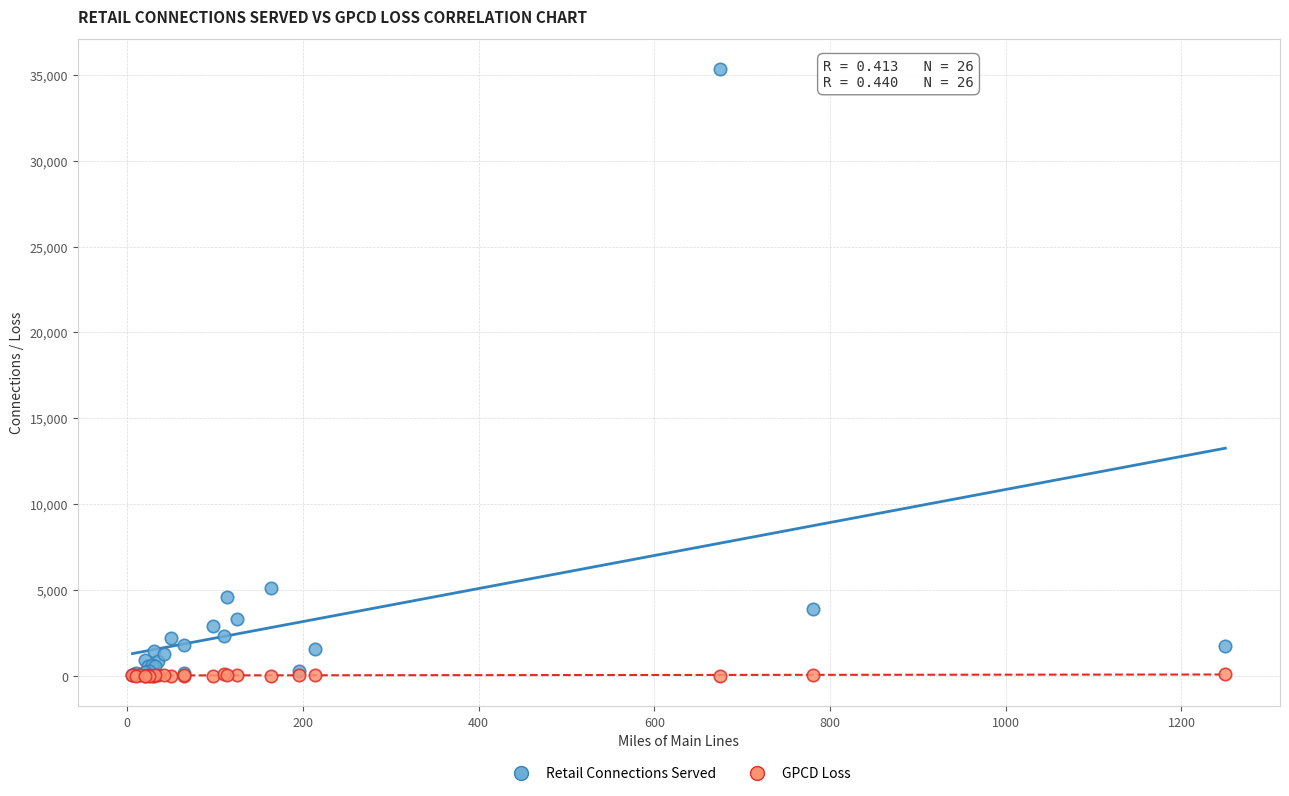

Across all series, what Y value is closest to 17661?

5127